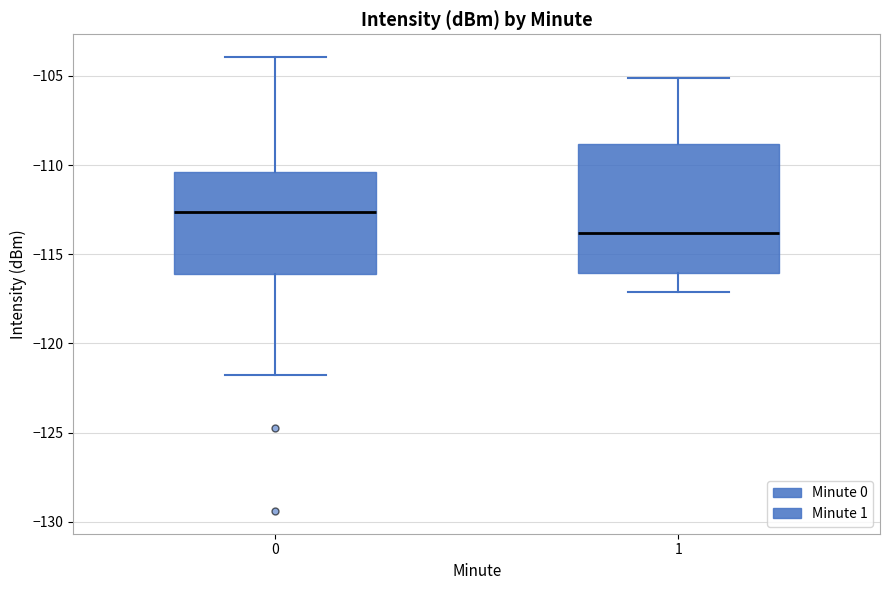

Reading left to right, read every box against the y-axis: the position of its median line, the range the box covers, and the ends of its whiskers. The values are not printed on the chart, so give them approximately, as read against the axis.

0: median -112.5, box -116.0 to -110.5, whiskers -121.5 to -104.0
1: median -114.0, box -116.0 to -109.0, whiskers -117.0 to -105.0